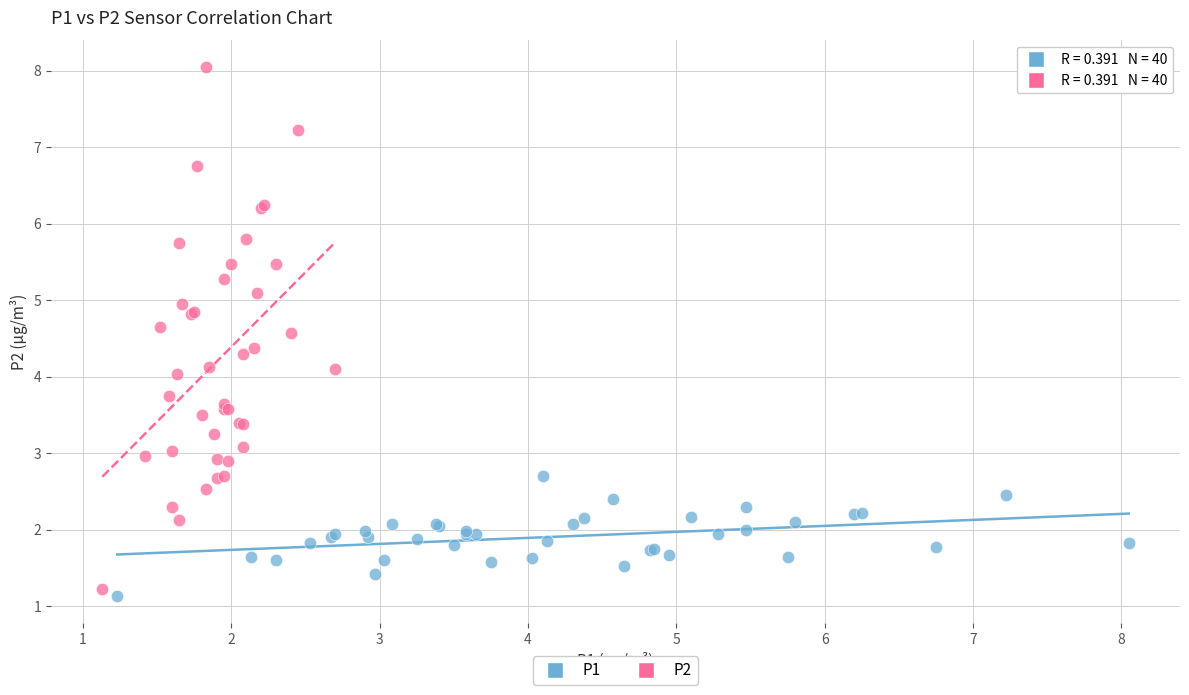

What are all the series names shown in the legend?

P1, P2